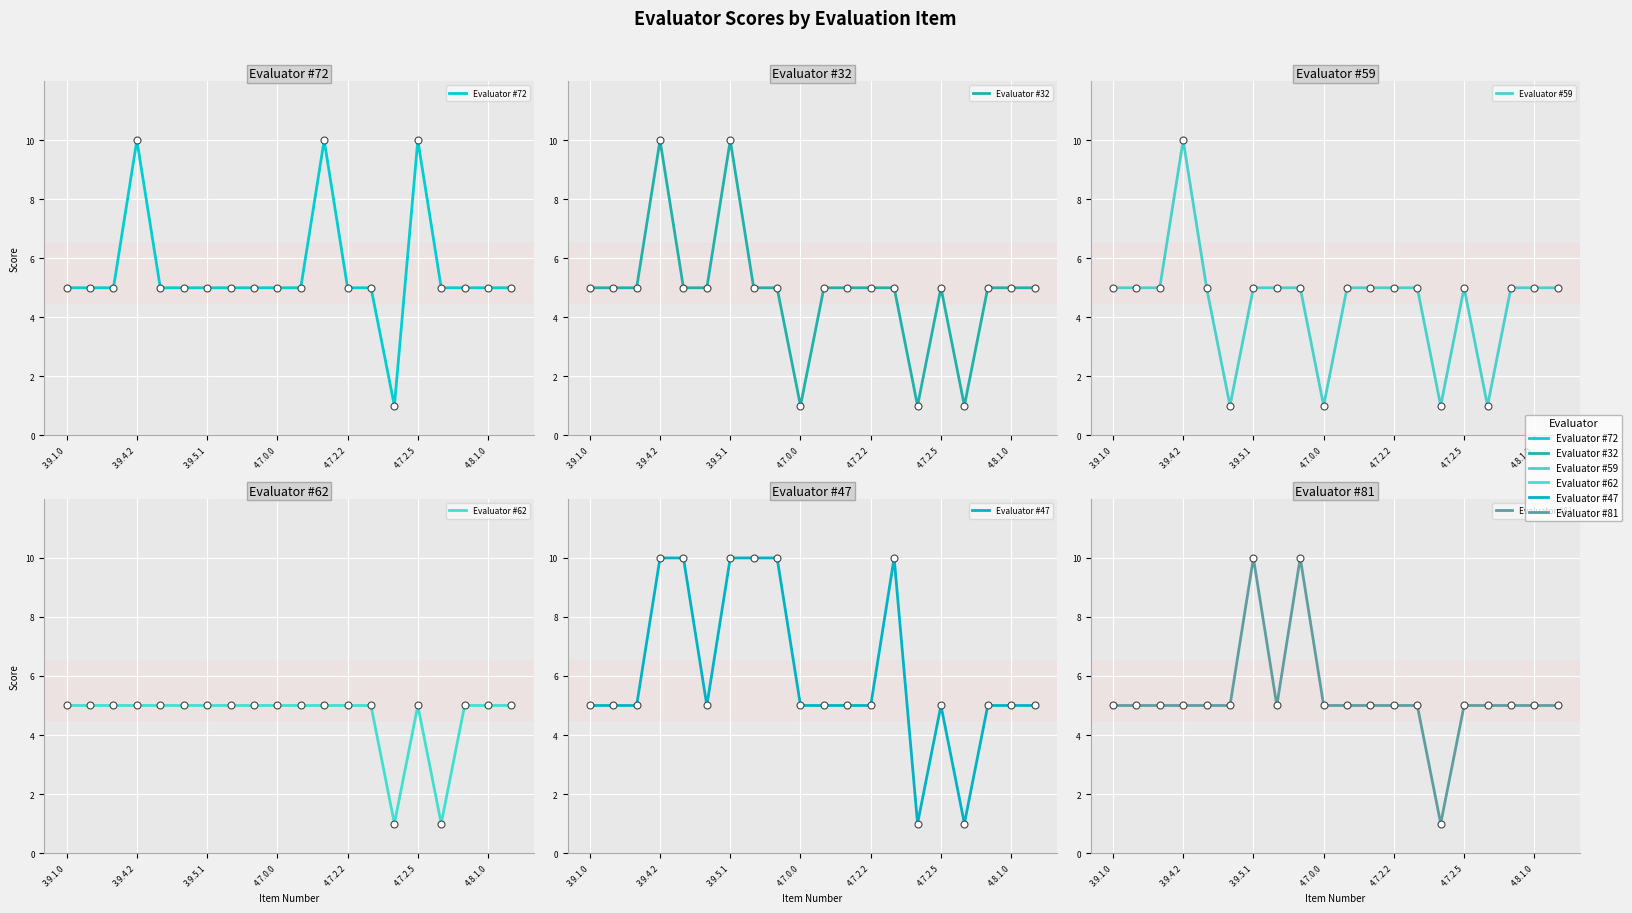

What is the total value across all series at 10?

30